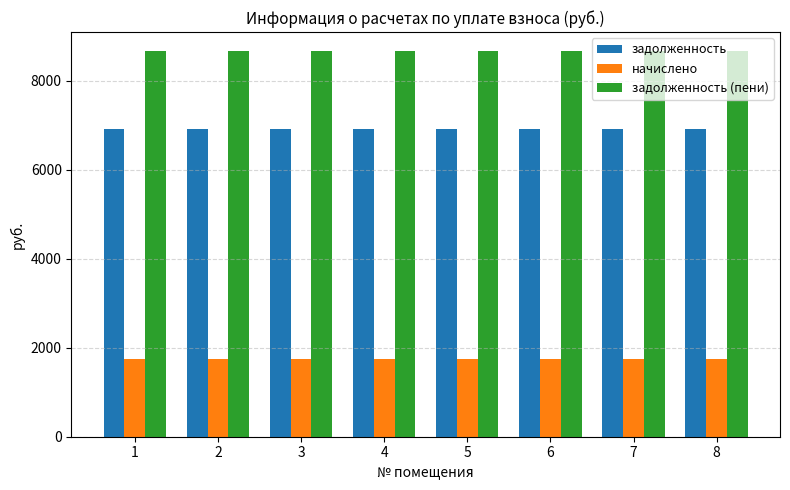

Is the value of задолженность (пени) at 7 greater than the value of начислено at 7?

Yes